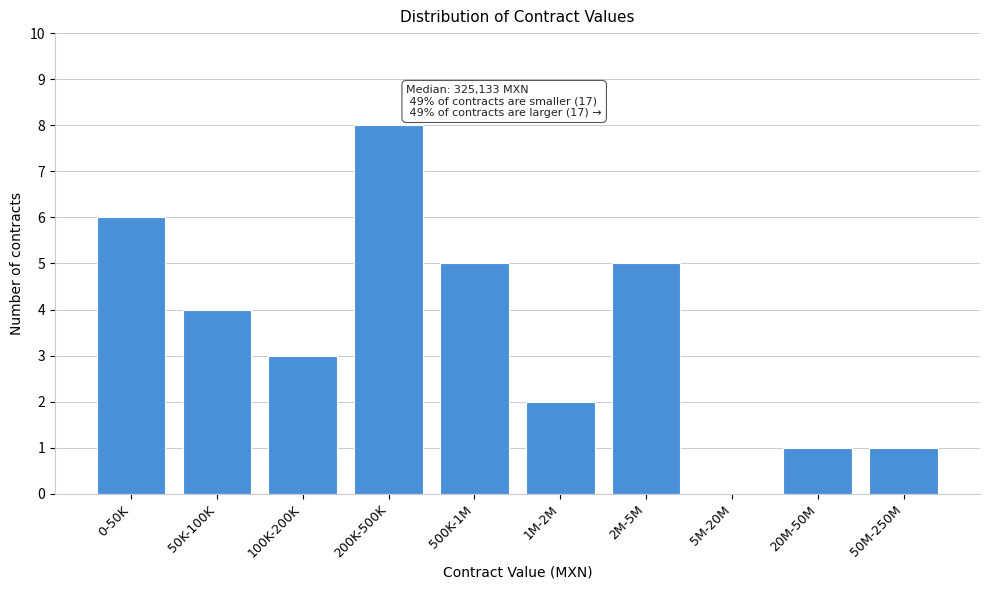

Reading left to right, transcribe all the data shown in this chart.

0-50K=6	50K-100K=4	100K-200K=3	200K-500K=8	500K-1M=5	1M-2M=2	2M-5M=5	5M-20M=0	20M-50M=1	50M-250M=1